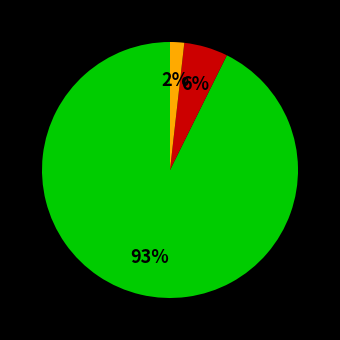

Does any single category account for the majority?

Yes